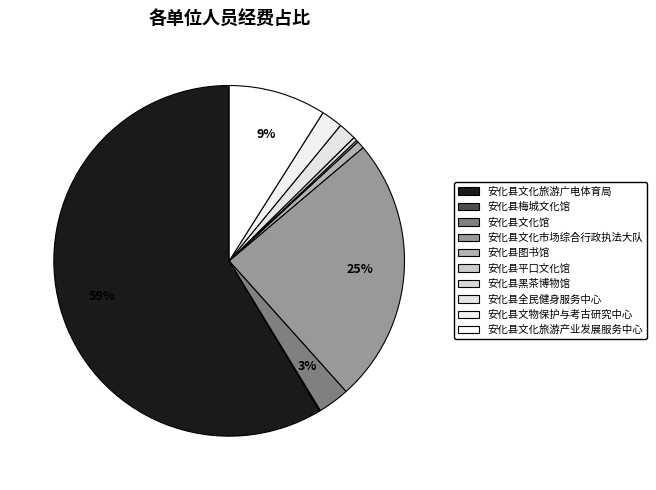

Count the number of slices in the pie.

10